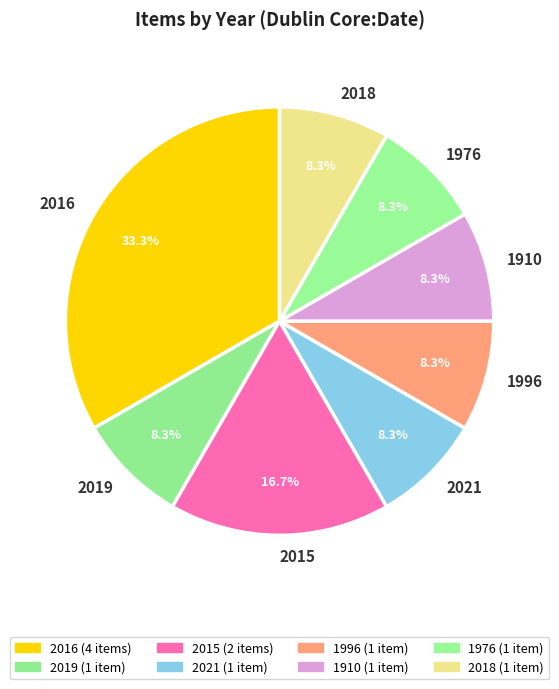

To the nearest percent, what percentage of the pie is 1996?

8%